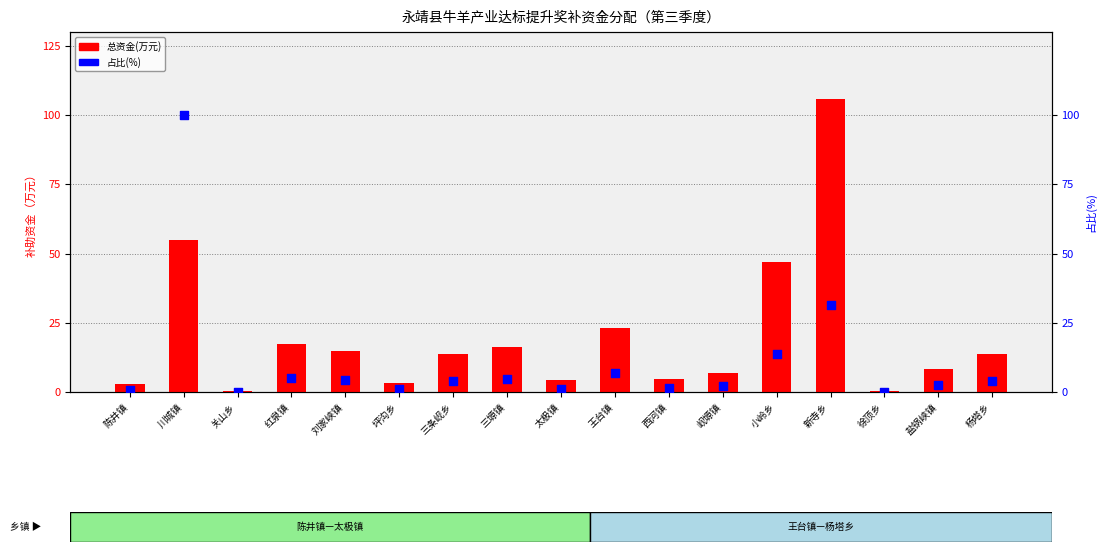

What are all the series names shown in the legend?

总资金(万元), 占比(%)